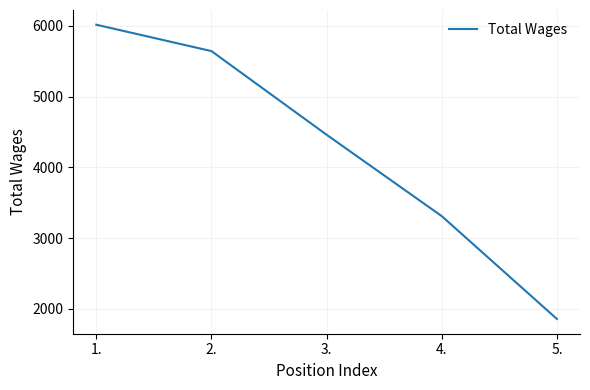

What is the average value?

4257